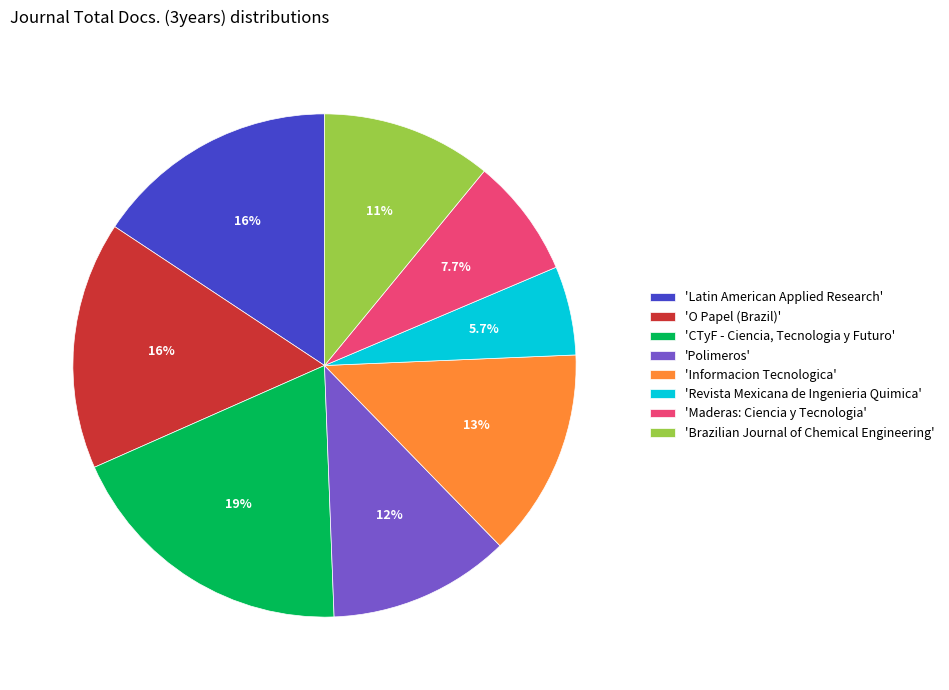

How many slices are in this pie chart?

8